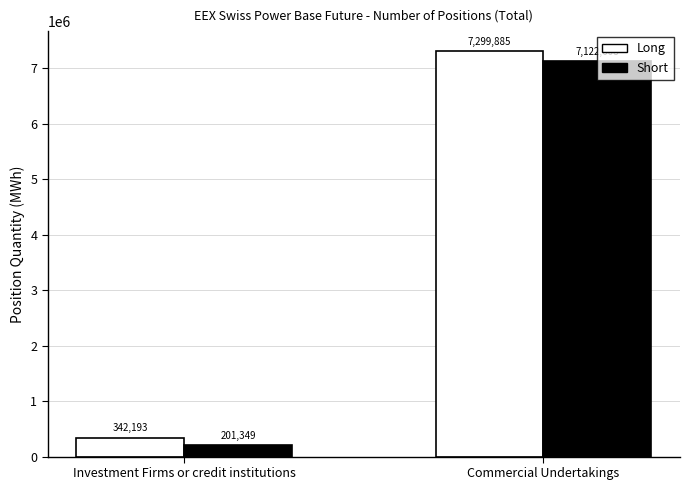

What is the minimum value shown in the chart?

201349